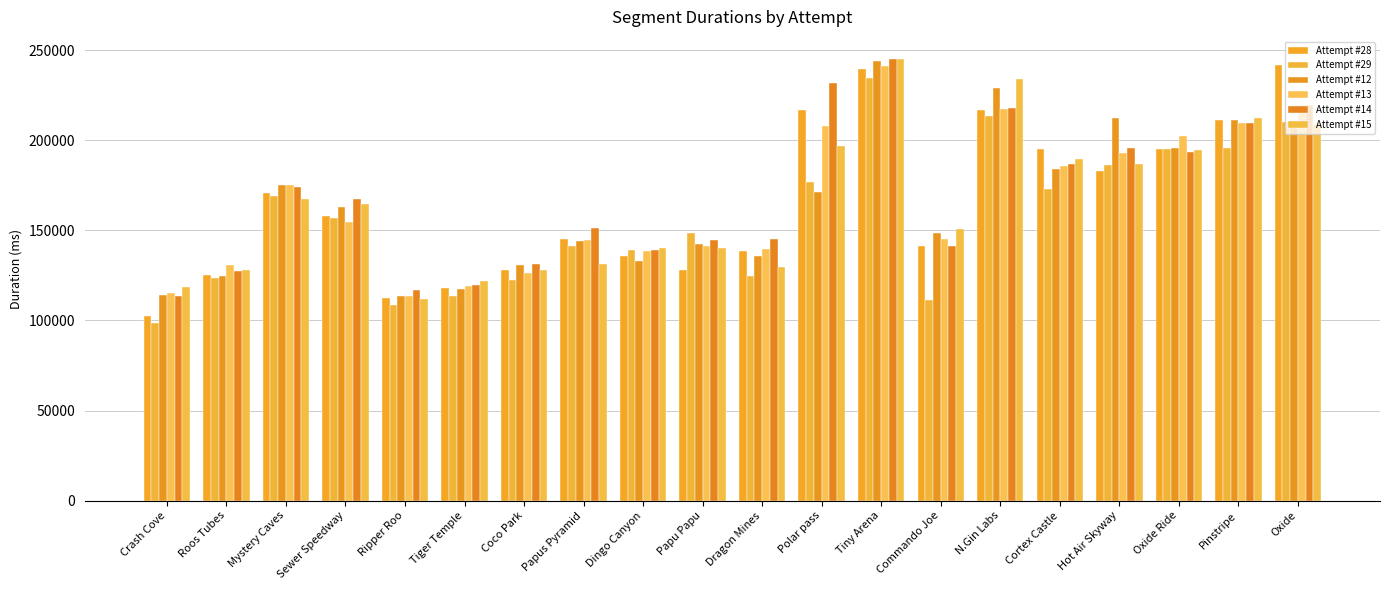

Are the bars grouped side by side (vs. stacked)?

Yes